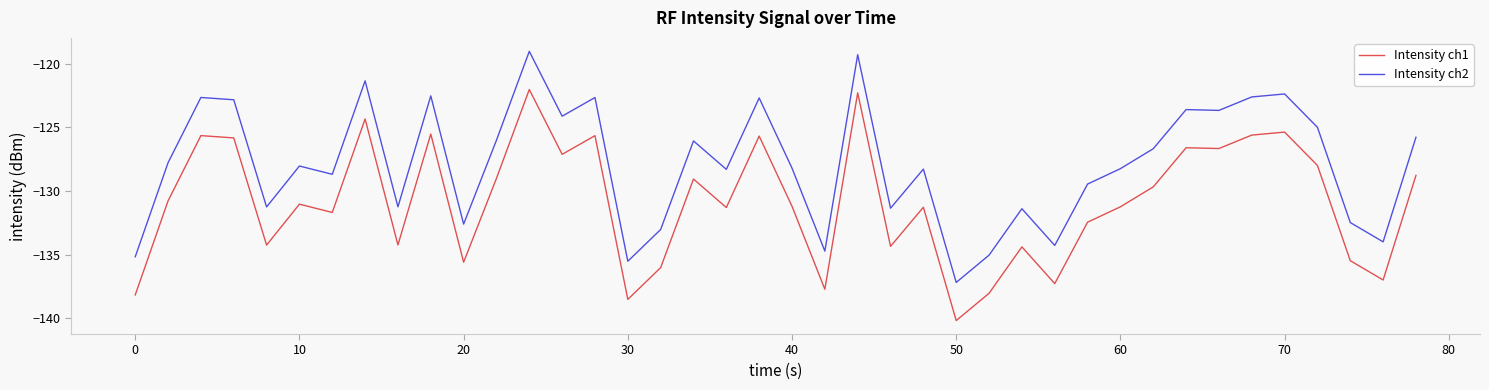

List the series in order of their overall mean, lowest first.

Intensity ch1, Intensity ch2